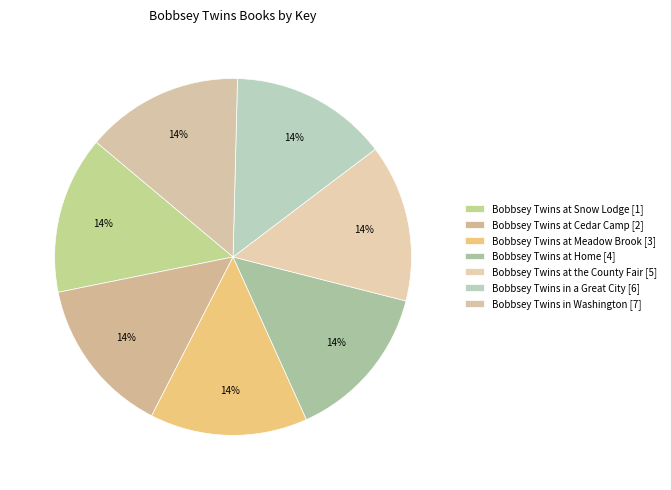

Count the number of slices in the pie.

7